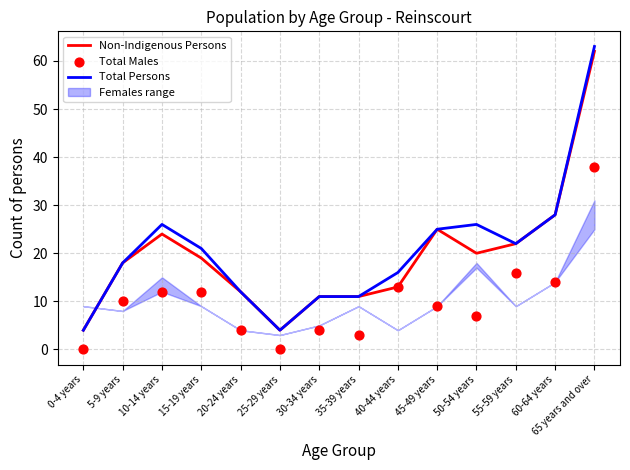

Which series reaches the maximum Y coordinate?

Total Persons